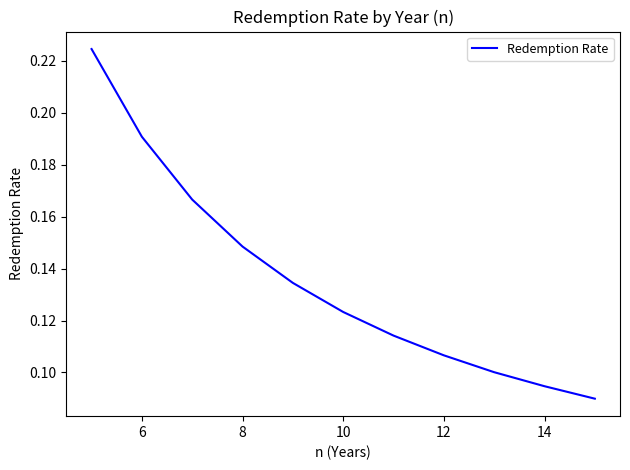

Reading left to right, what are all the values shown in this chart?

0.2	0.2	0.2	0.1	0.1	0.1	0.1	0.1	0.1	0.1	0.1